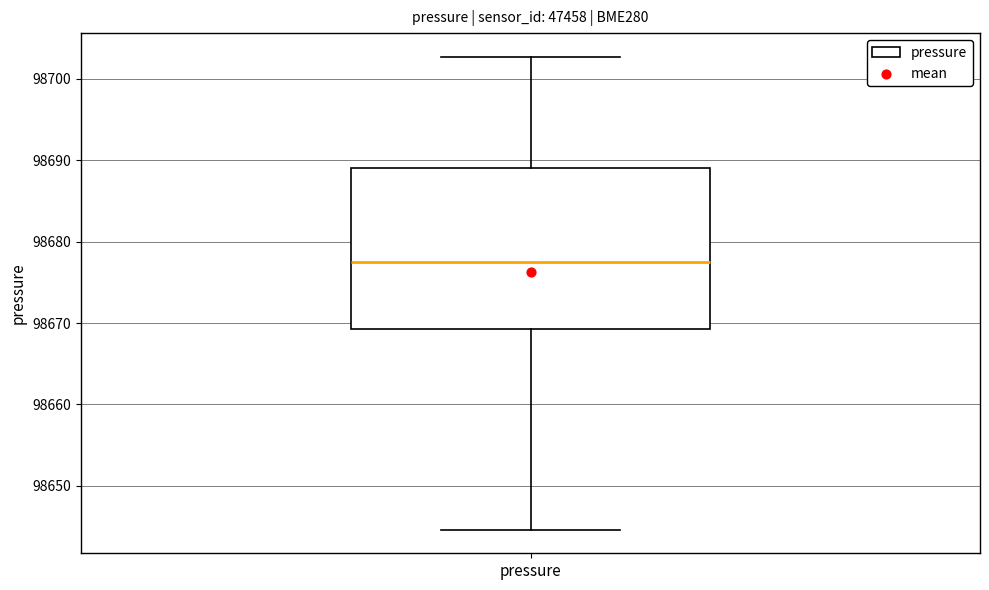

Transcribe this box plot: give where the median line is, the range the box spans, and where the two whiskers end, as read against the y-axis. The values are not printed on the chart, so give them approximately, as read against the axis.

median 98677, box 98669 to 98689, whiskers 98645 to 98703